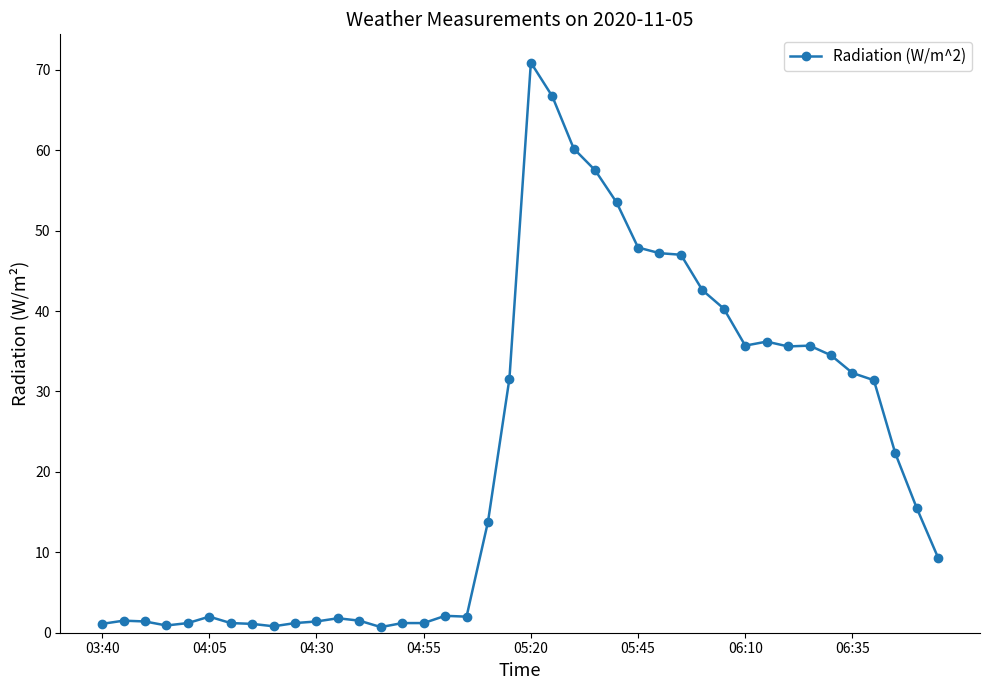

What is the average value?

22.3